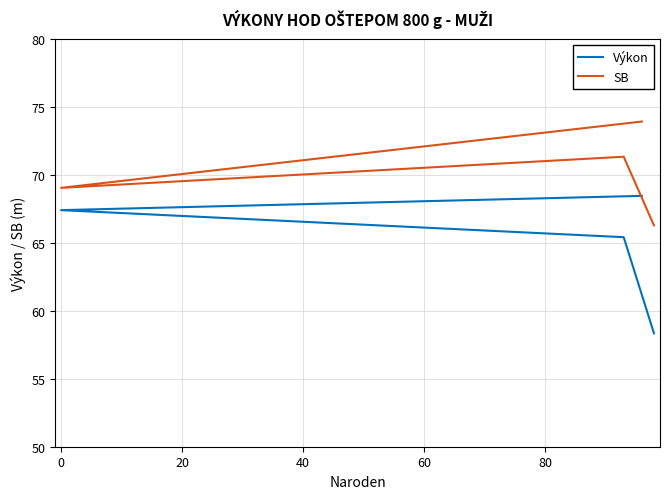

True or false: Výkon has a value of 116.6 at 20.

False